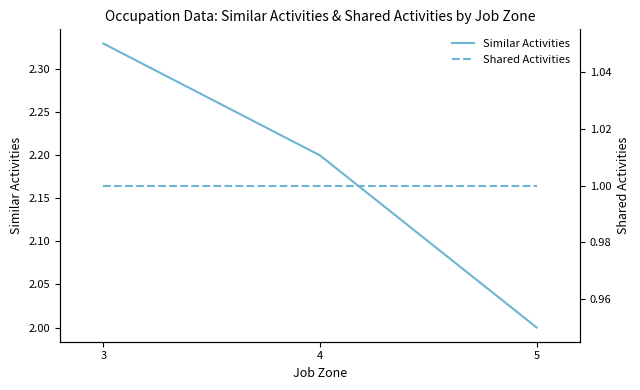

True or false: Shared Activities has a value of 0.4 at 3.

False